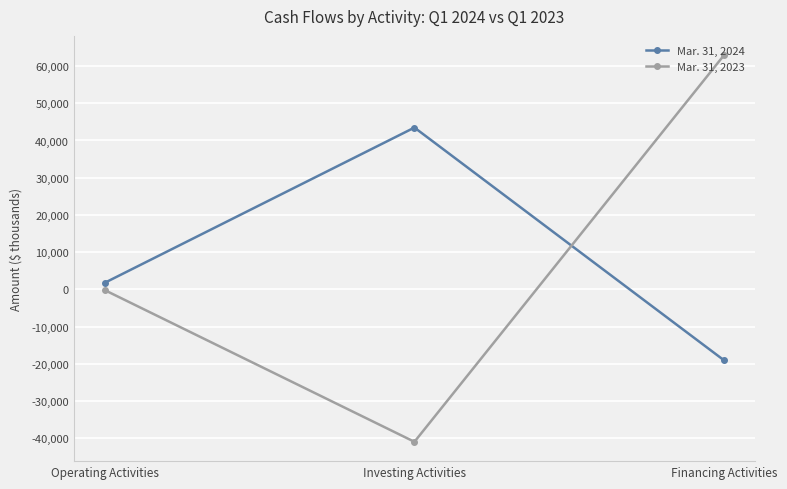

Reading left to right, what are all the values shown in this chart?

Mar. 31, 2024: Operating Activities=1799	Investing Activities=43472	Financing Activities=-19032
Mar. 31, 2023: Operating Activities=-212	Investing Activities=-40937	Financing Activities=62908